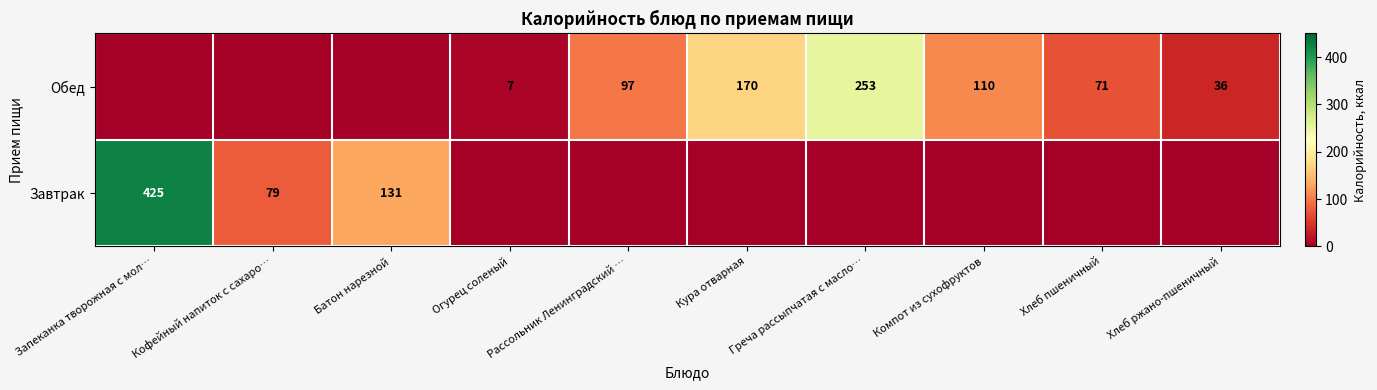

How many categories are shown in the chart?

10